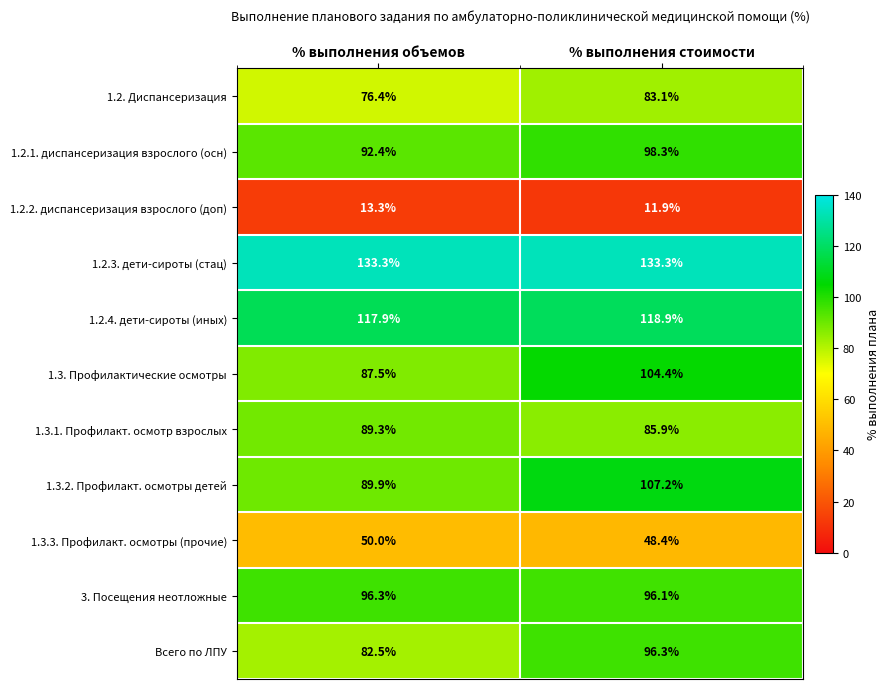

Rank the categories by Всего по ЛПУ value from highest to lowest.

% выполнения стоимости, % выполнения объемов